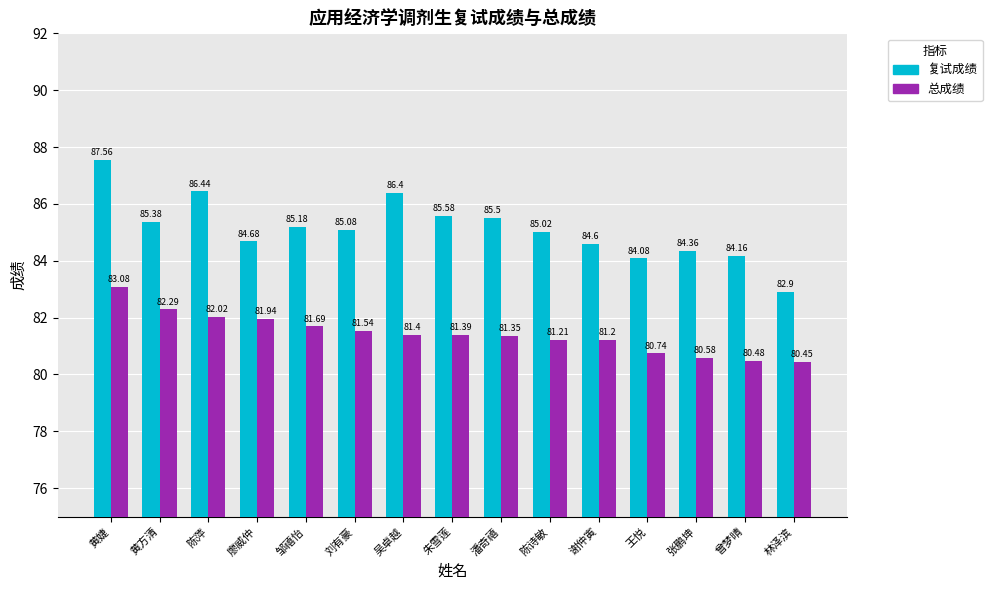

List the series in order of their peak value, highest first.

复试成绩, 总成绩